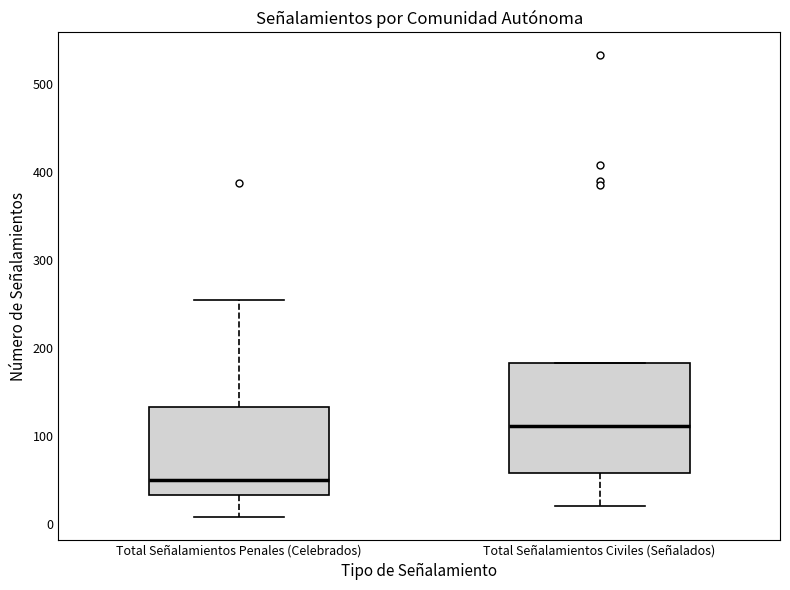

Reading left to right, transcribe this box plot: for each box, give where its median line is, the range the box spans, and where its two whiskers end, as read against the y-axis. The values are not printed on the chart, so give them approximately, as read against the axis.

Total Señalamientos Penales (Celebrados): median 50, box 30 to 130, whiskers 10 to 250
Total Señalamientos Civiles (Señalados): median 110, box 60 to 180, whiskers 20 to 180